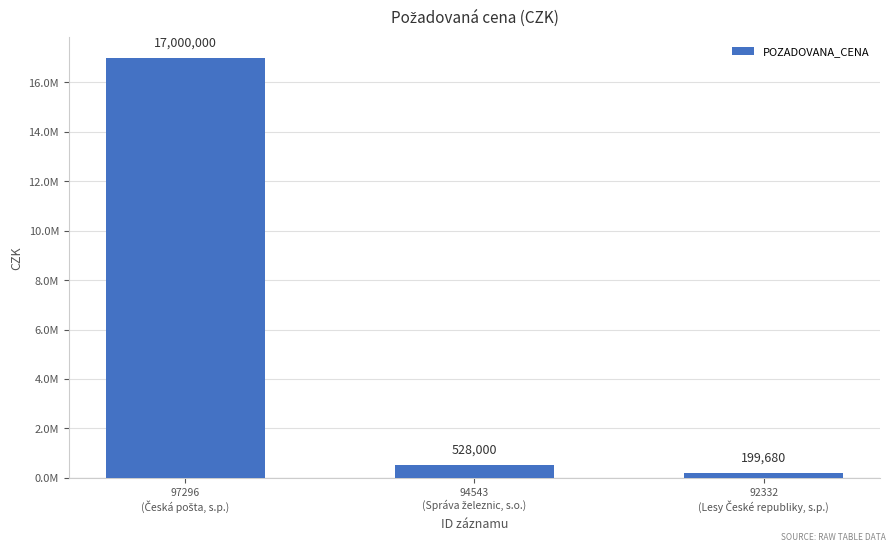

What is the value of the 1st bar from the left?

17000000